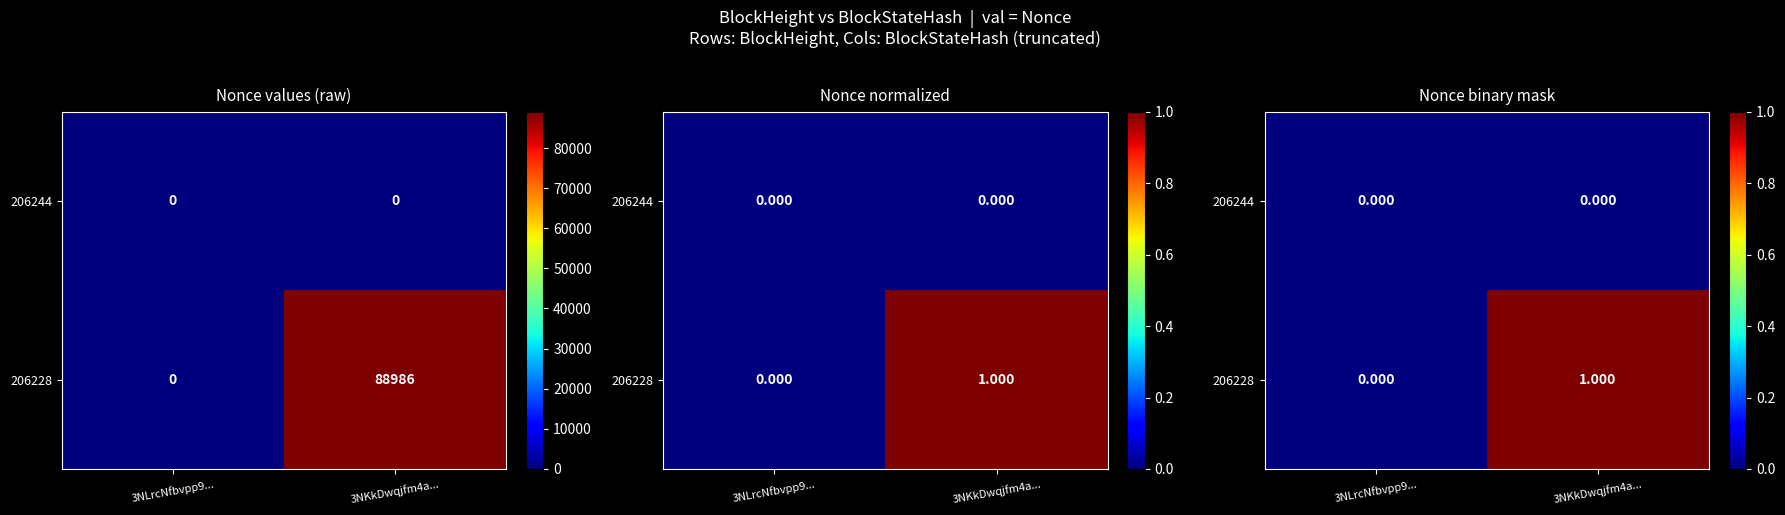

Which series has the largest total across all categories?

206228